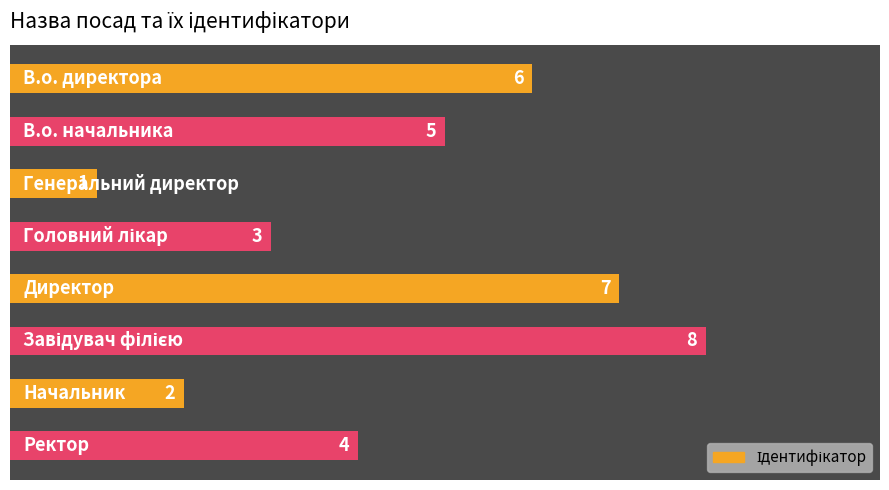

Are the bars grouped side by side (vs. stacked)?

No